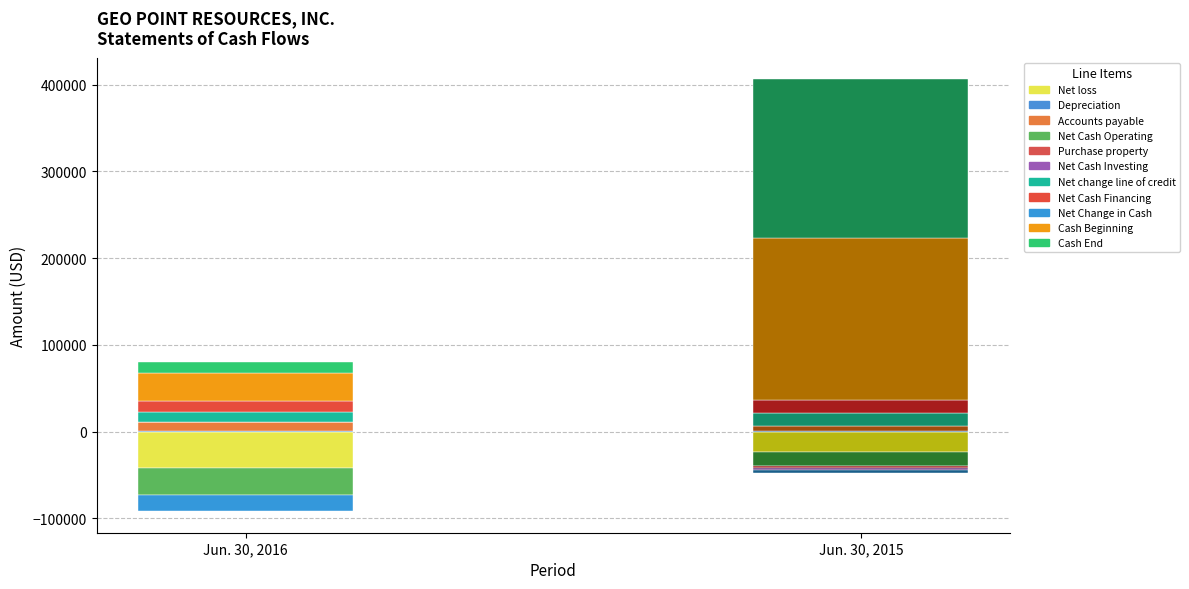

What is the sum of all Jun. 30, 2016 values?

-11160